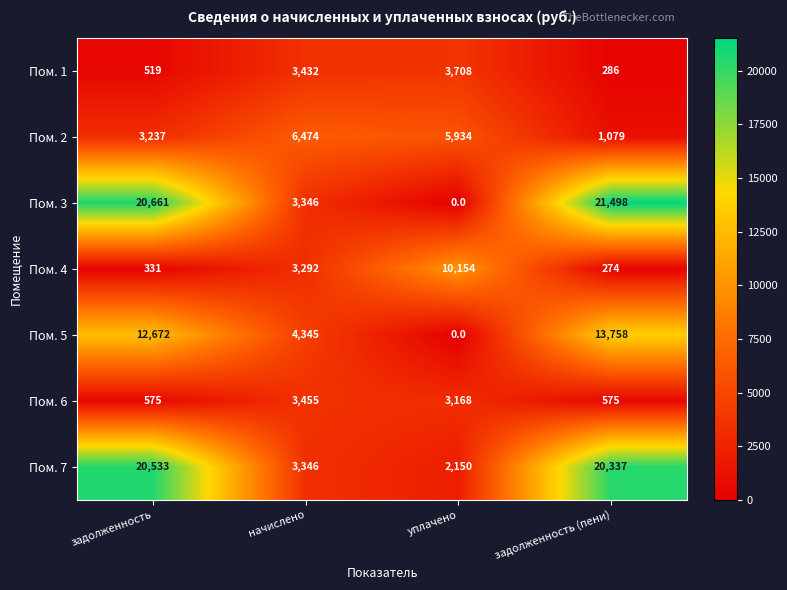

Reading right to left, extract all data points from this chart.

Пом. 1: 286	3708	3432	519
Пом. 2: 1079	5934	6474	3237
Пом. 3: 21498	0	3346	20661
Пом. 4: 274	10154	3292	331
Пом. 5: 13758	0	4345	12672
Пом. 6: 575	3168	3455	575
Пом. 7: 20337	2150	3346	20533